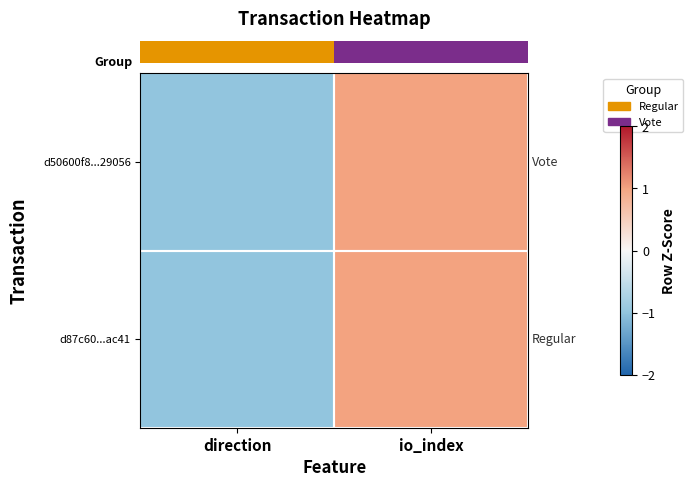

Between direction and io_index, which is larger?

io_index